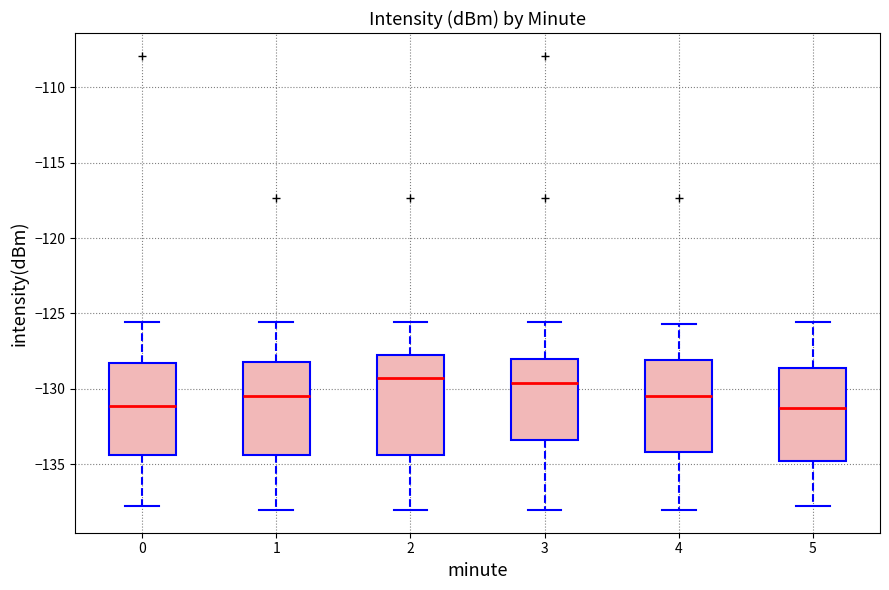

Reading left to right, read every box against the y-axis: the position of its median line, the range the box covers, and the ends of its whiskers. The values are not printed on the chart, so give them approximately, as read against the axis.

0: median -131.0, box -134.5 to -128.5, whiskers -137.5 to -125.5
1: median -130.5, box -134.5 to -128.0, whiskers -138.0 to -125.5
2: median -129.5, box -134.5 to -128.0, whiskers -138.0 to -125.5
3: median -129.5, box -133.5 to -128.0, whiskers -138.0 to -125.5
4: median -130.5, box -134.0 to -128.0, whiskers -138.0 to -125.5
5: median -131.5, box -135.0 to -128.5, whiskers -137.5 to -125.5